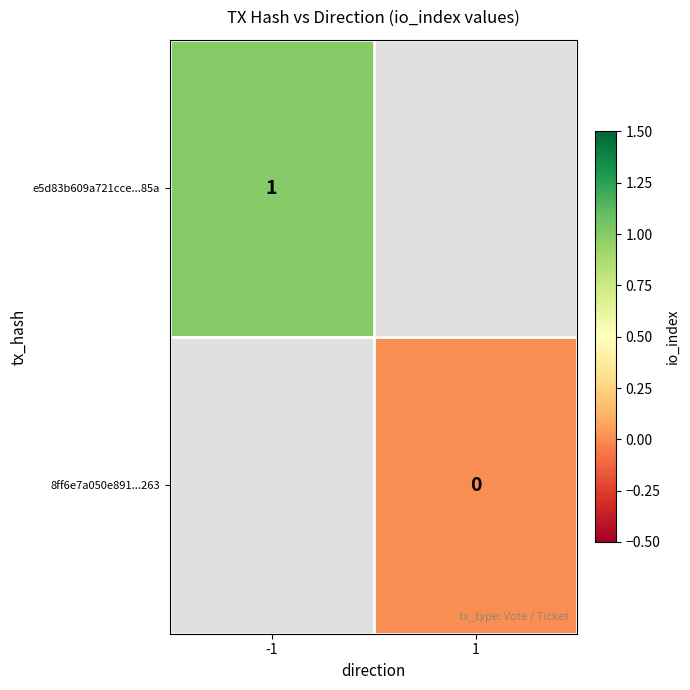

At how many categories does at least one series exceed 0?

1